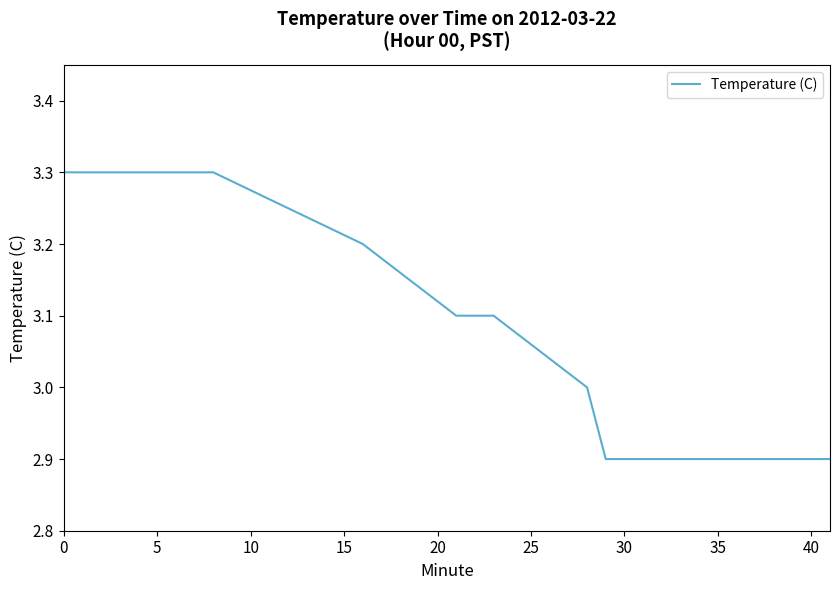

Does the chart display data point markers on the line(s)?

No